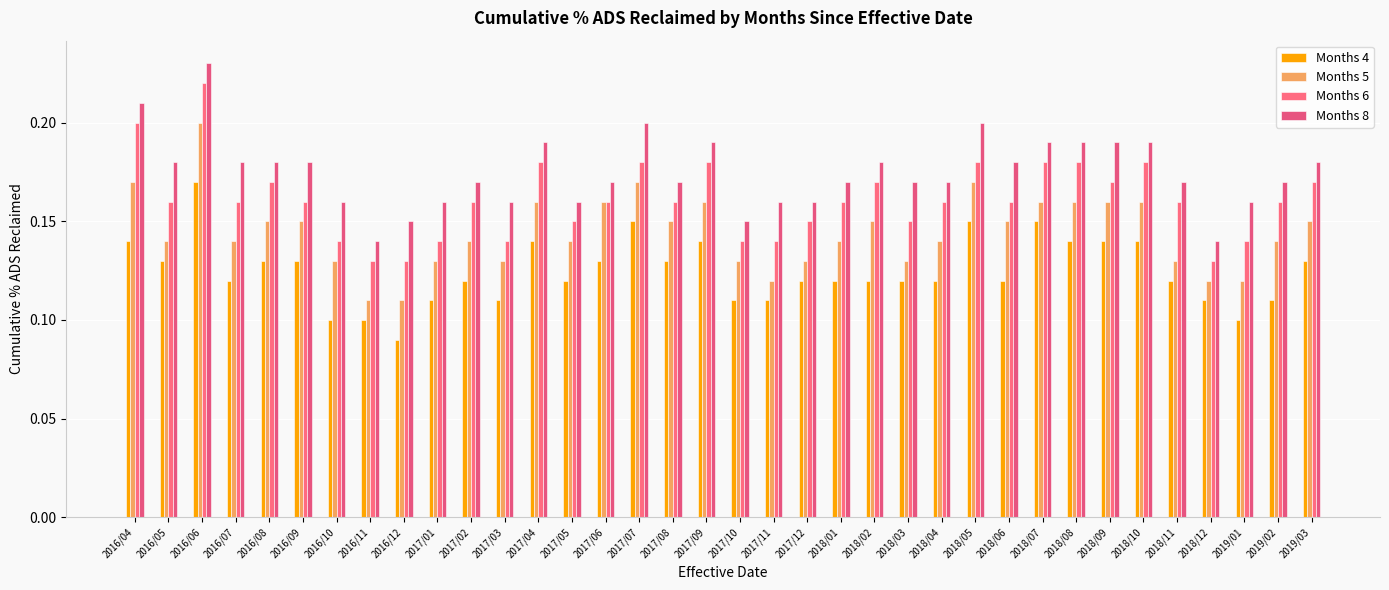

What is the label of the 36th bar from the right?

2016/04